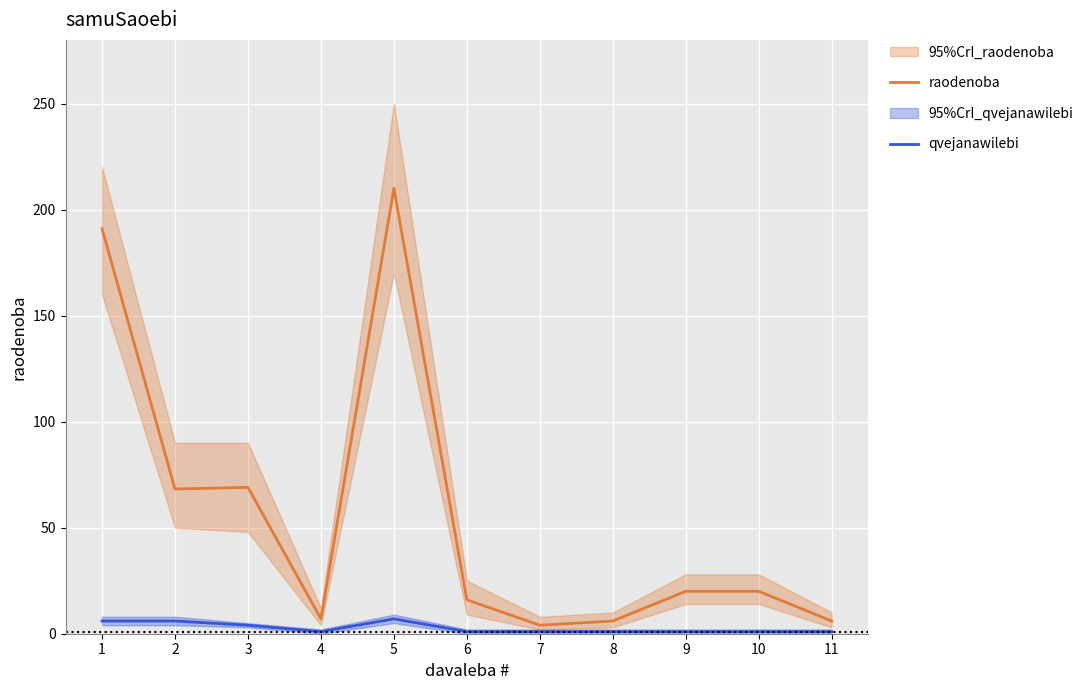

The raodenoba series shows 22.4 at 3. True or false?

False